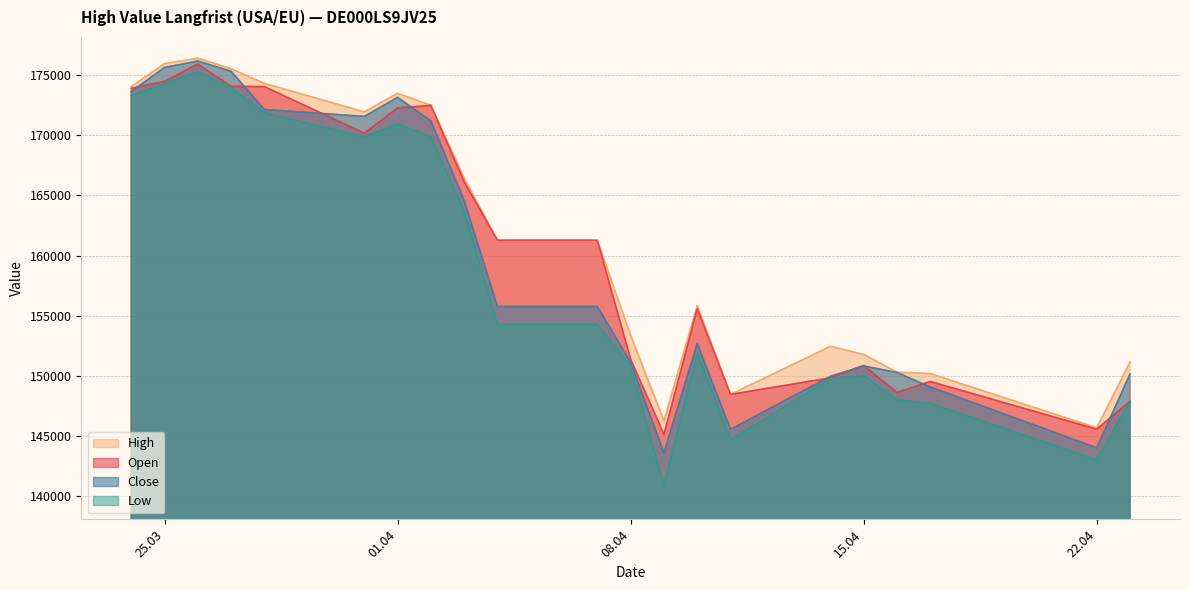

Does the chart have visible grid lines?

Yes